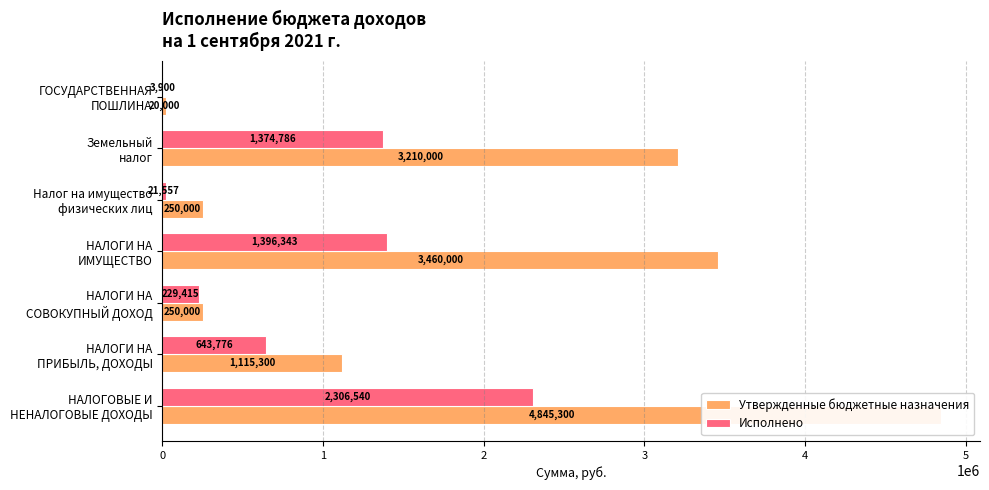

Rank the series at Налог на имущество физических лиц from lowest to highest value.

Исполнено, Утвержденные бюджетные назначения